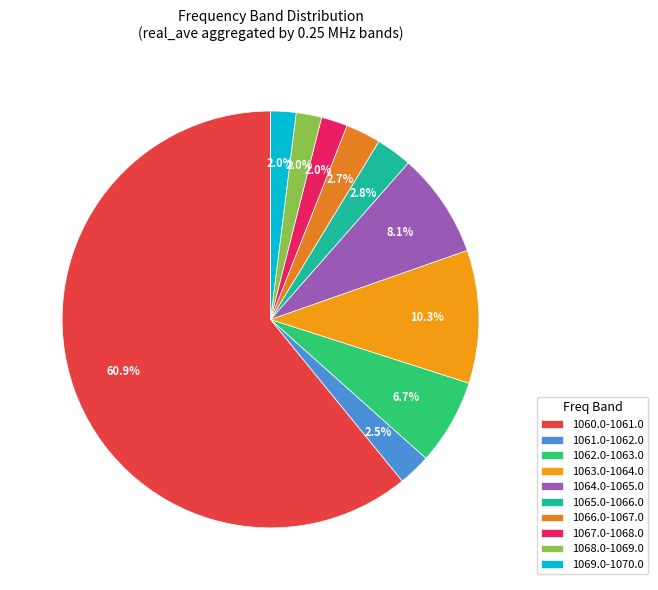

To the nearest percent, what is the average slice percentage?

10%